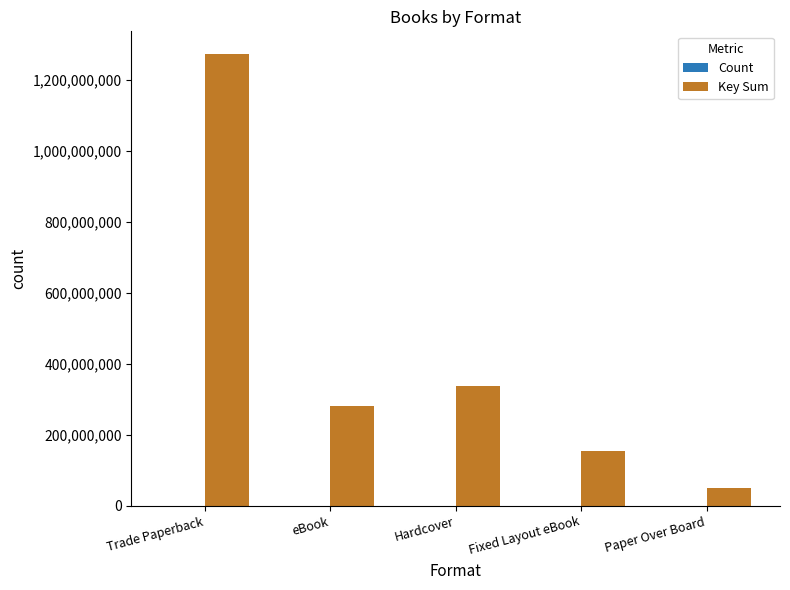

Which category has the highest value in the Key Sum series?

Trade Paperback